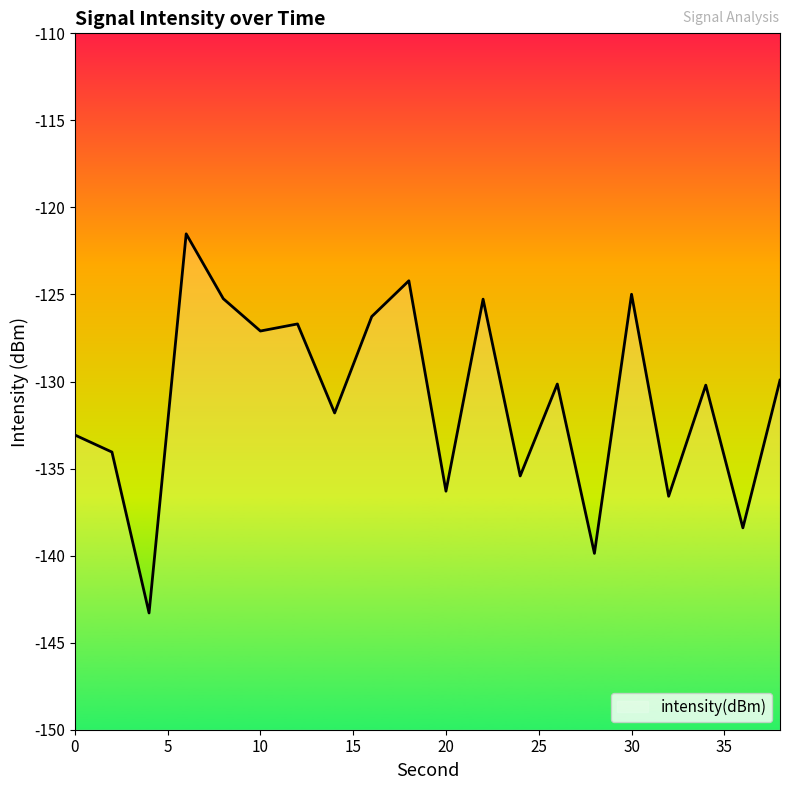

List the labels in order of value, smallest first.

4, 28, 36, 32, 20, 24, 2, 0, 14, 34, 26, 38, 10, 12, 16, 22, 8, 30, 18, 6